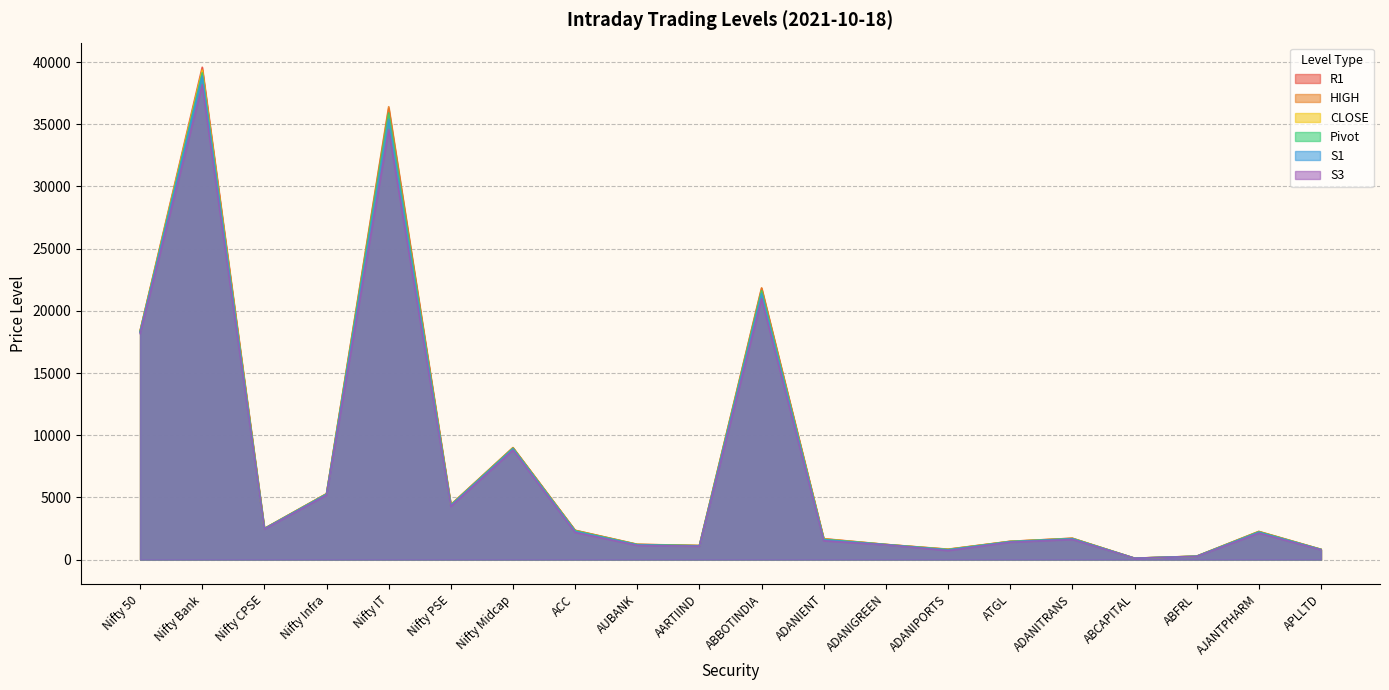

What is the label of the 13th point from the right?

ACC